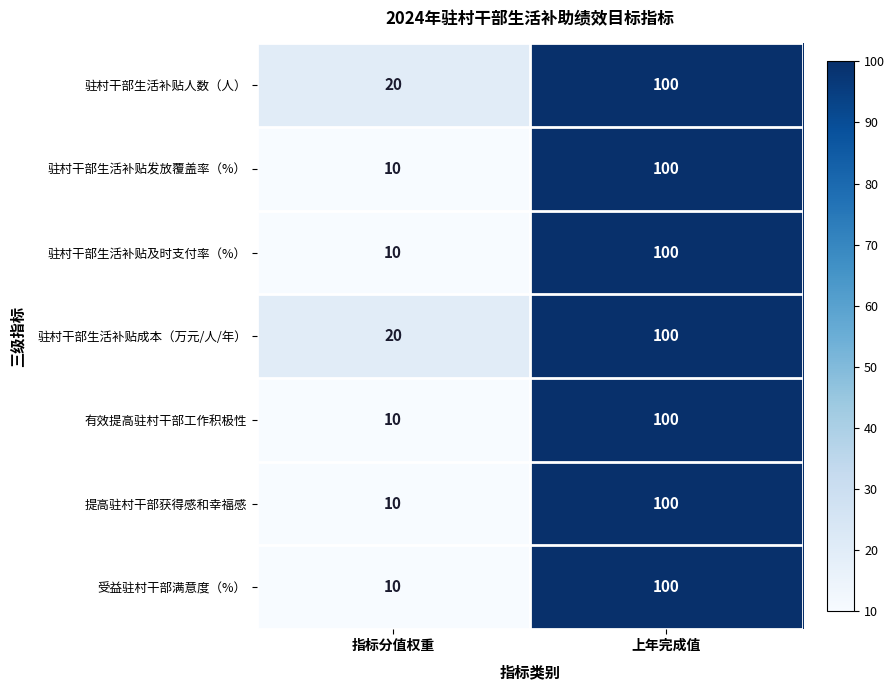

Rank the categories by 驻村干部生活补贴人数（人） value from highest to lowest.

上年完成值, 指标分值权重